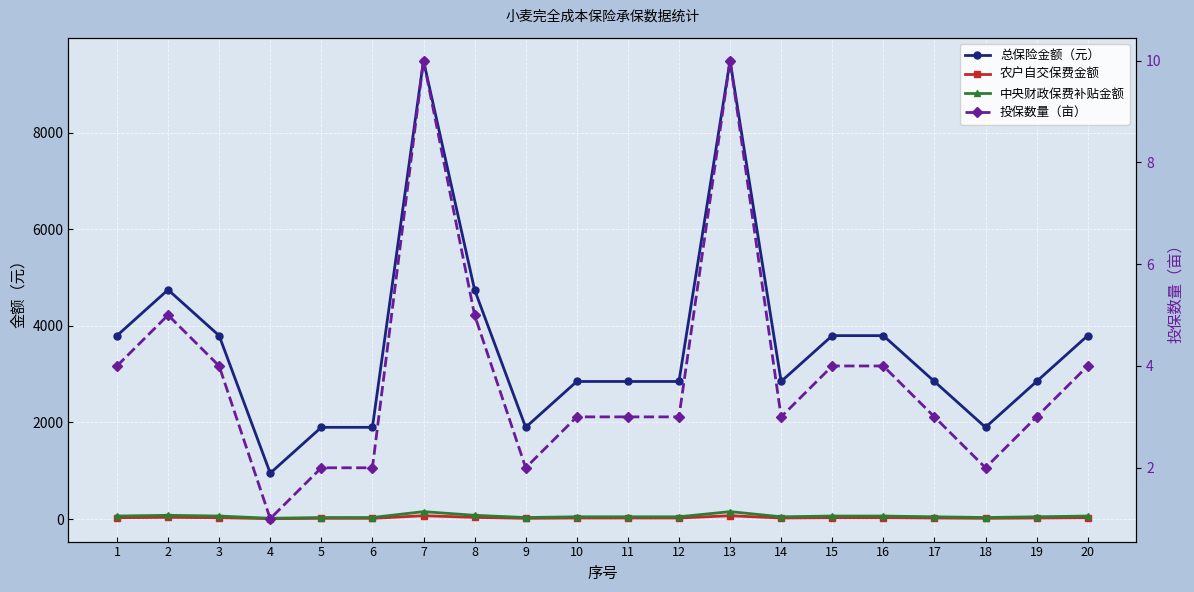

At which category is the sum across all series the highest?

7